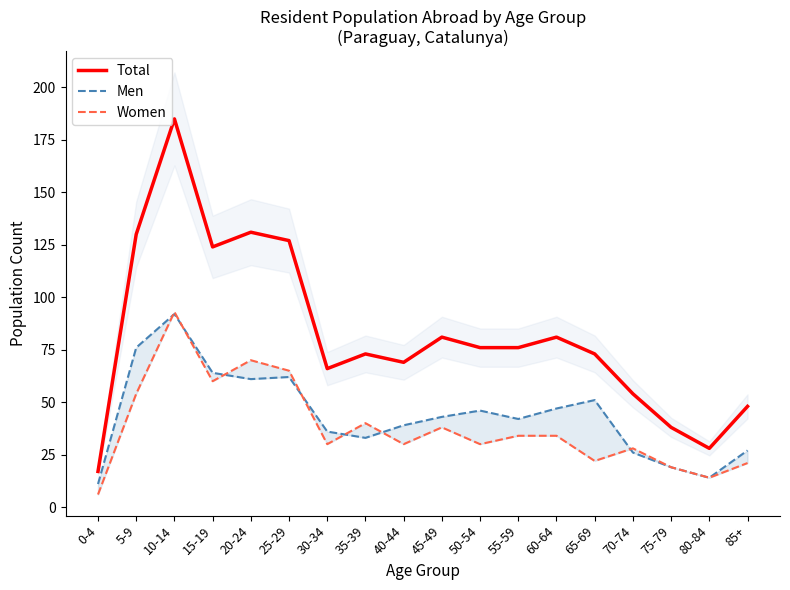

Between which two adjacent categories do Women and Men first intersect?

5-9 and 10-14